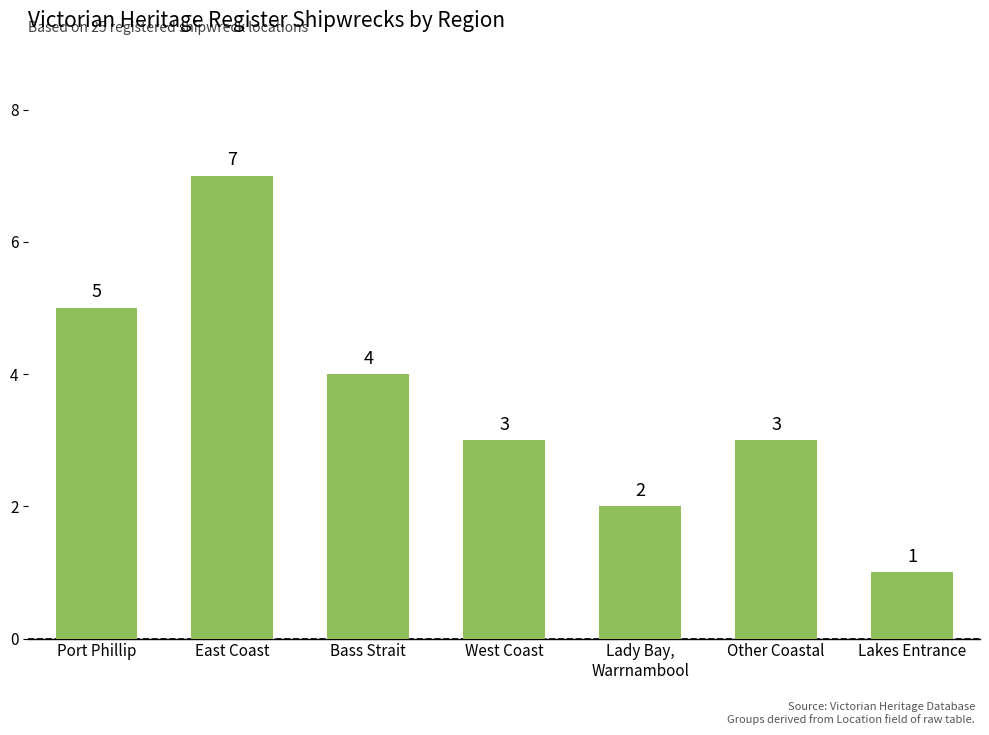

What is the difference between the values at Lady Bay,
Warrnambool and West Coast?

1